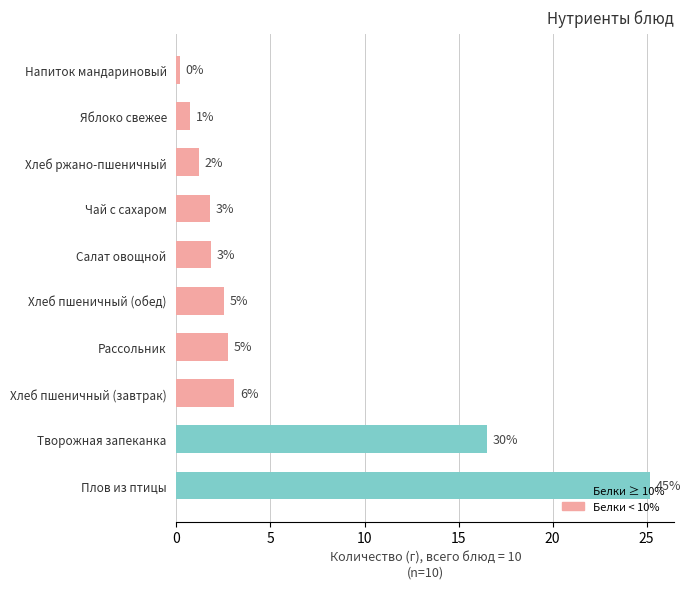

What is the maximum value shown in the chart?

25.2